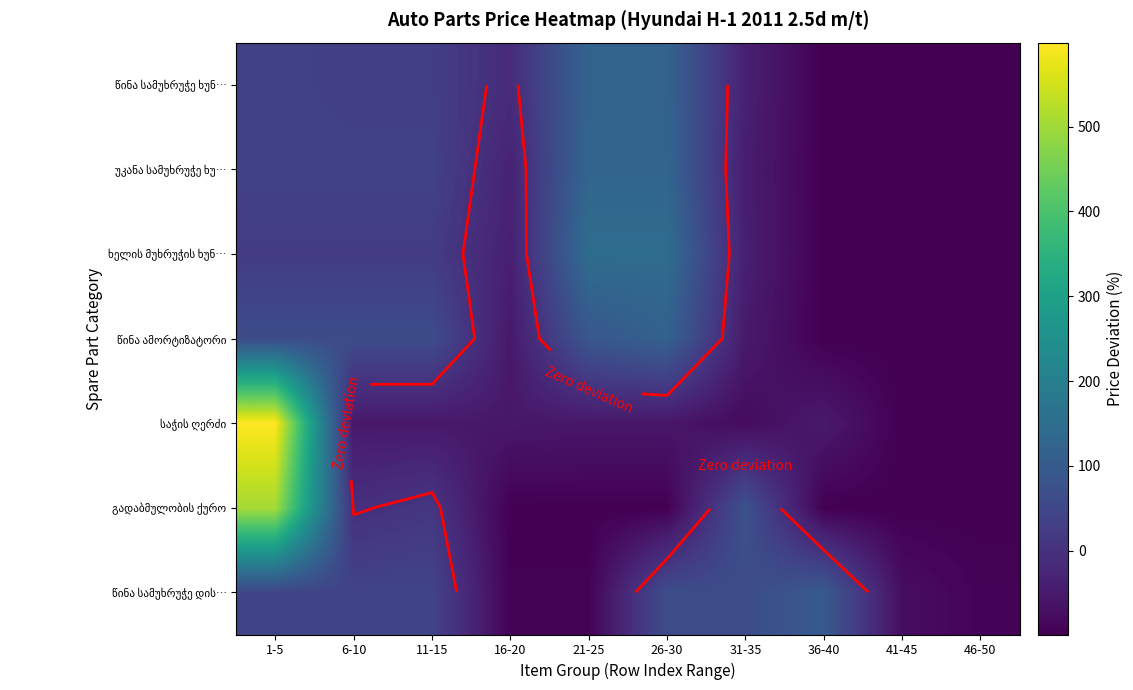

What value does the წინა სამუხრუჭე ხუნ… series have at 26-30?

122.7